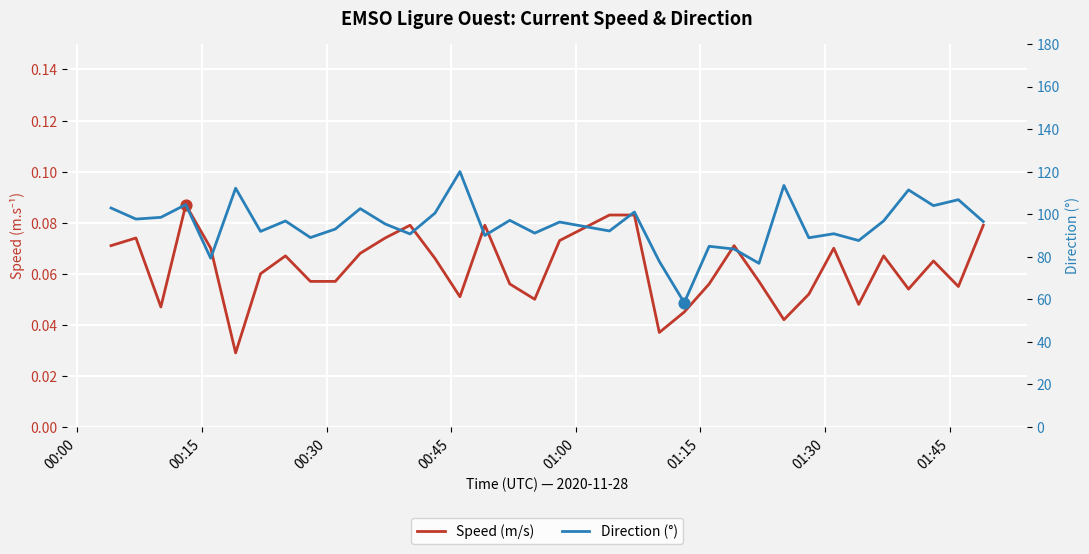

Which series contains the lowest Y value?

Speed (m/s)